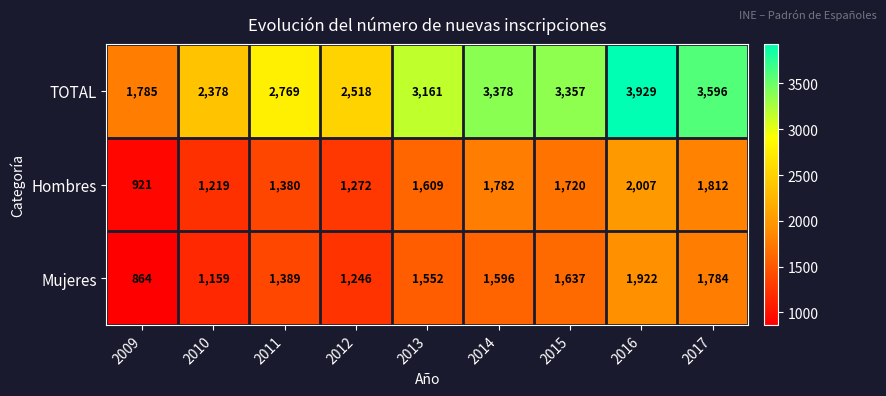

Rank the series by their maximum value, from highest to lowest.

TOTAL, Hombres, Mujeres